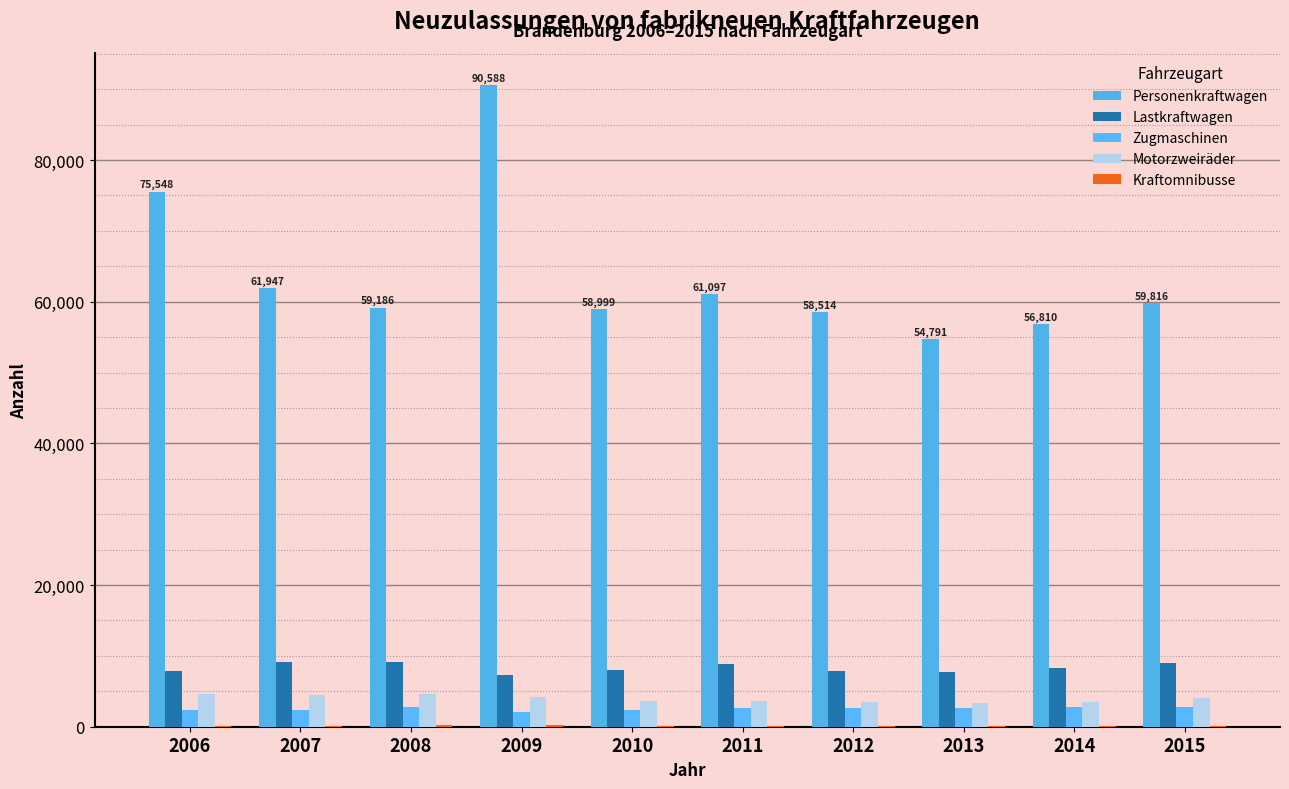

Which category has the highest value across all series?

2009